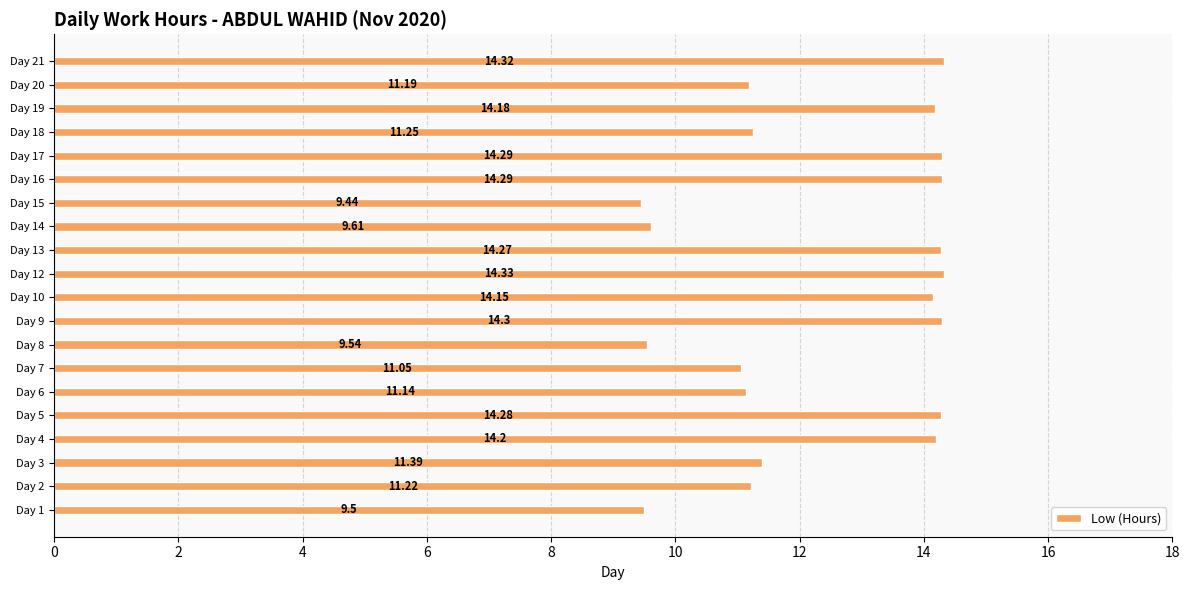

What is the difference between the second highest and minimum values?

4.9